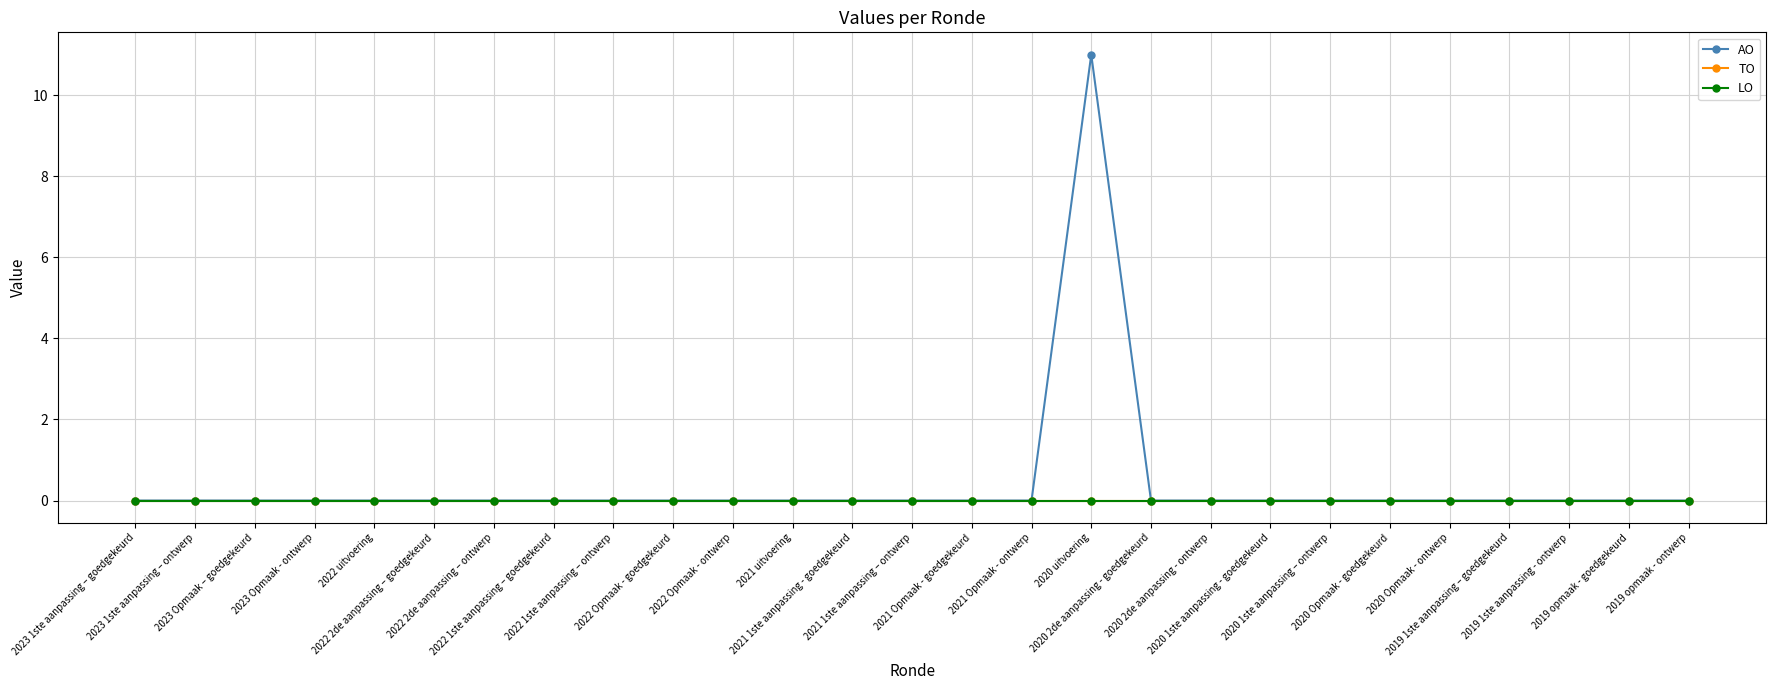

What is the label of the 23rd point from the left?

2020 Opmaak - ontwerp